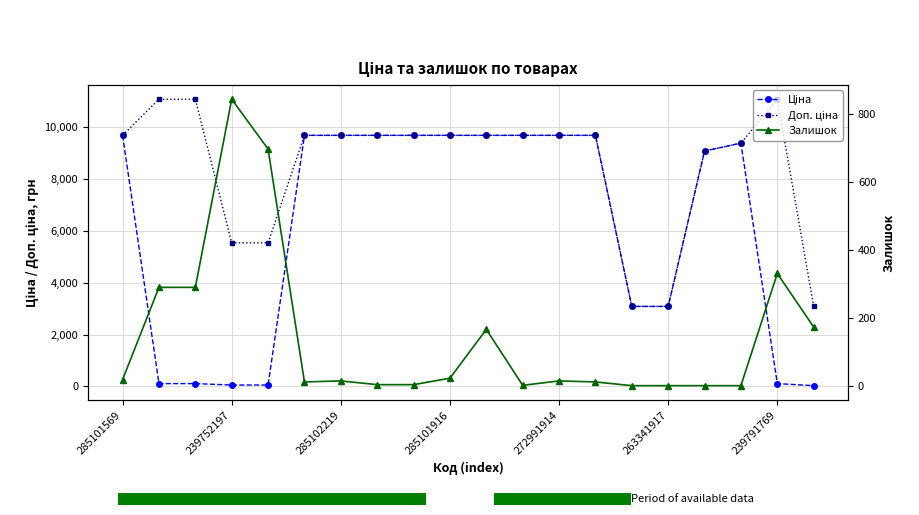

True or false: Залишок and Доп. ціна cross at least once.

False